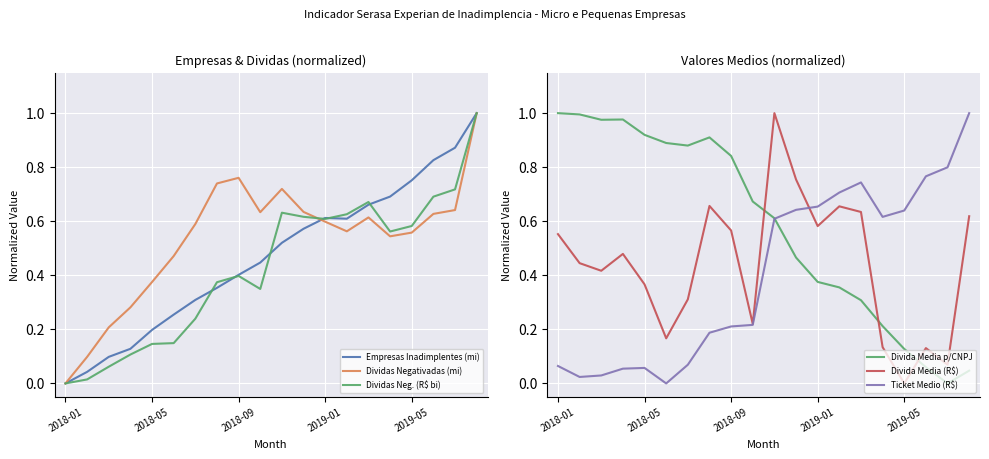

List the series in order of their peak value, lowest first.

Empresas Inadimplentes (mi), Dividas Negativadas (mi), Dividas Neg. (R$ bi), Divida Media p/CNPJ, Divida Media (R$), Ticket Medio (R$)